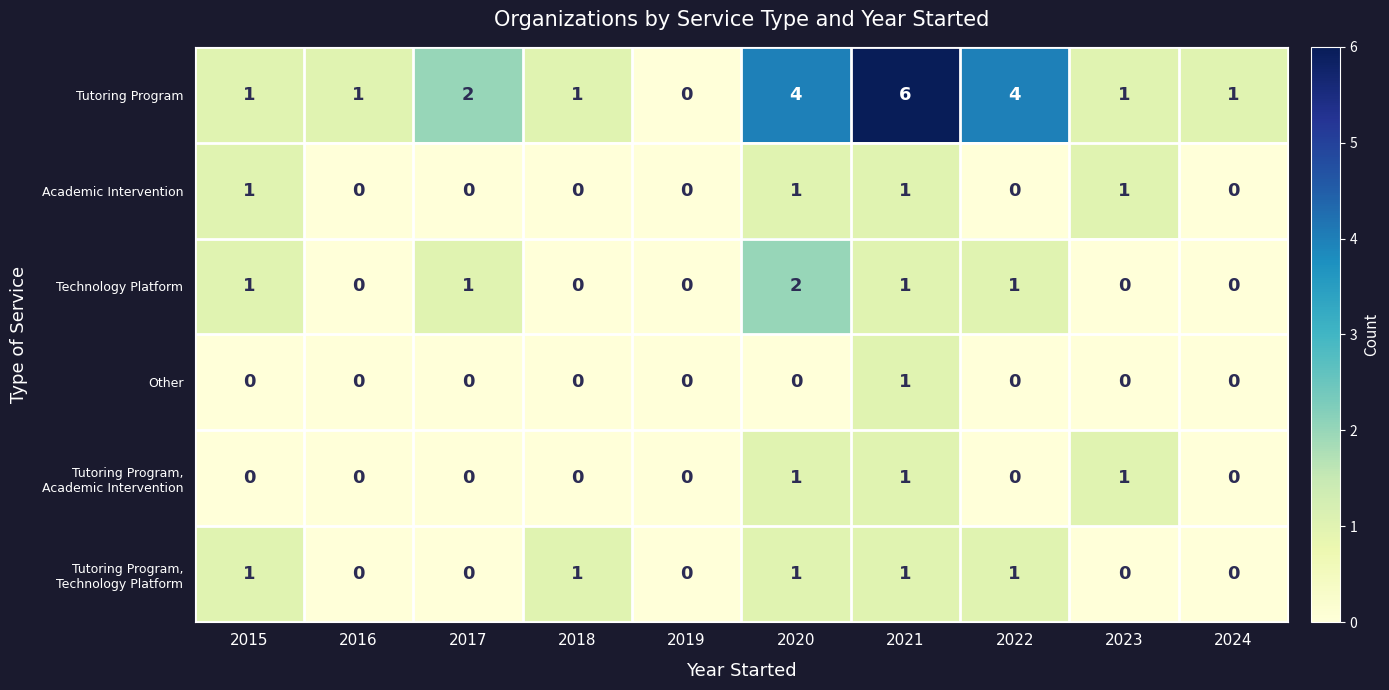

Is it true that Tutoring Program equals 3 at 2017?

False